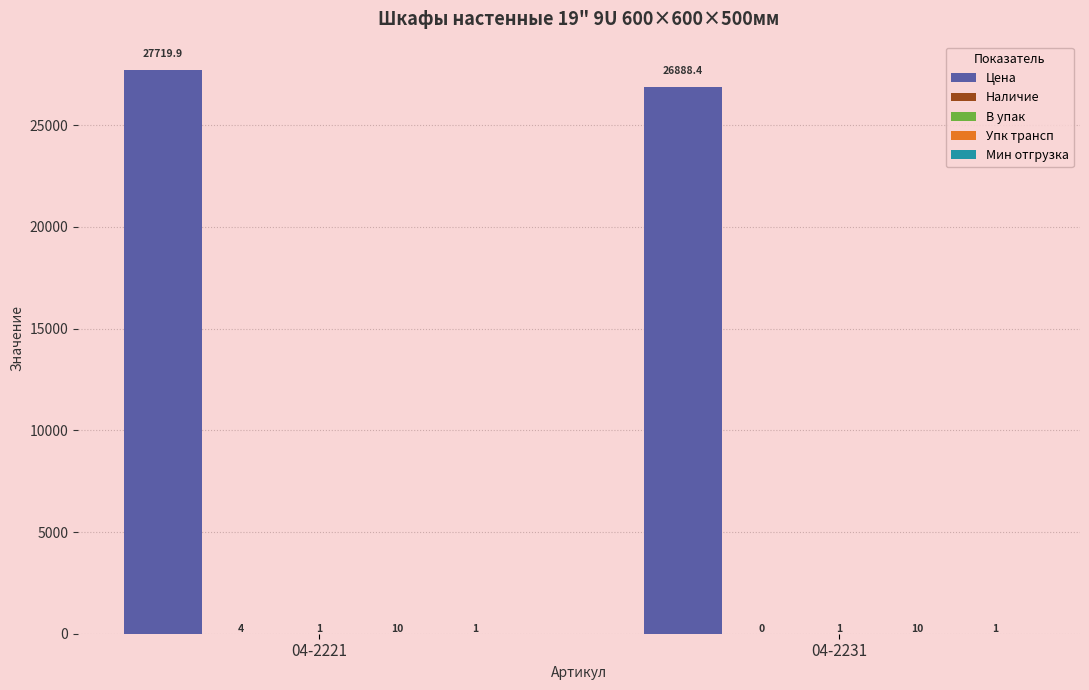

At which category is the sum across all series the highest?

04-2221